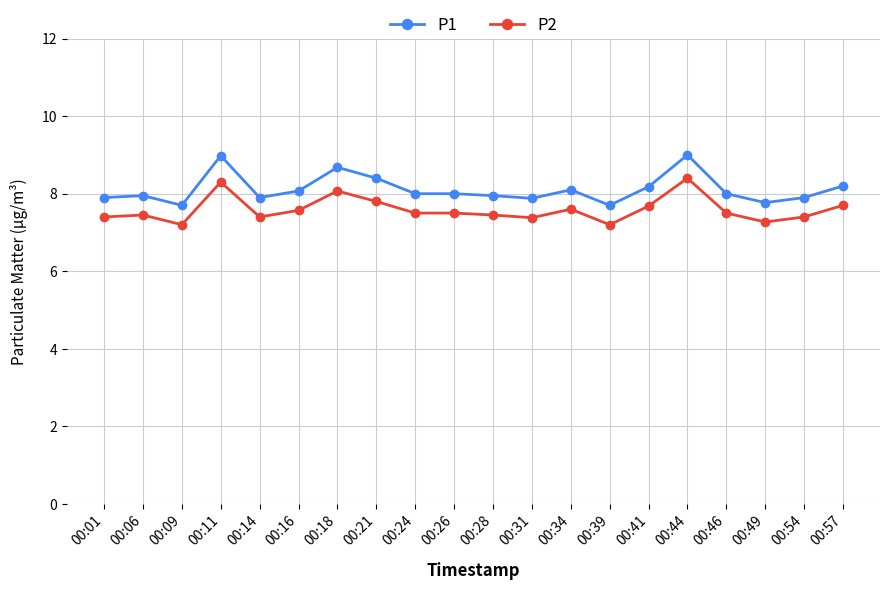

What is the difference between the highest and lowest values at 00:11?

0.7